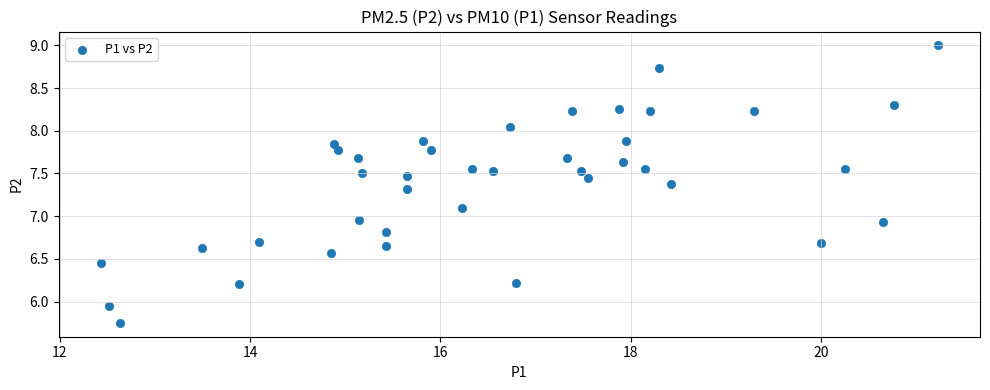

What is the range of X values (max minus min)?

8.8